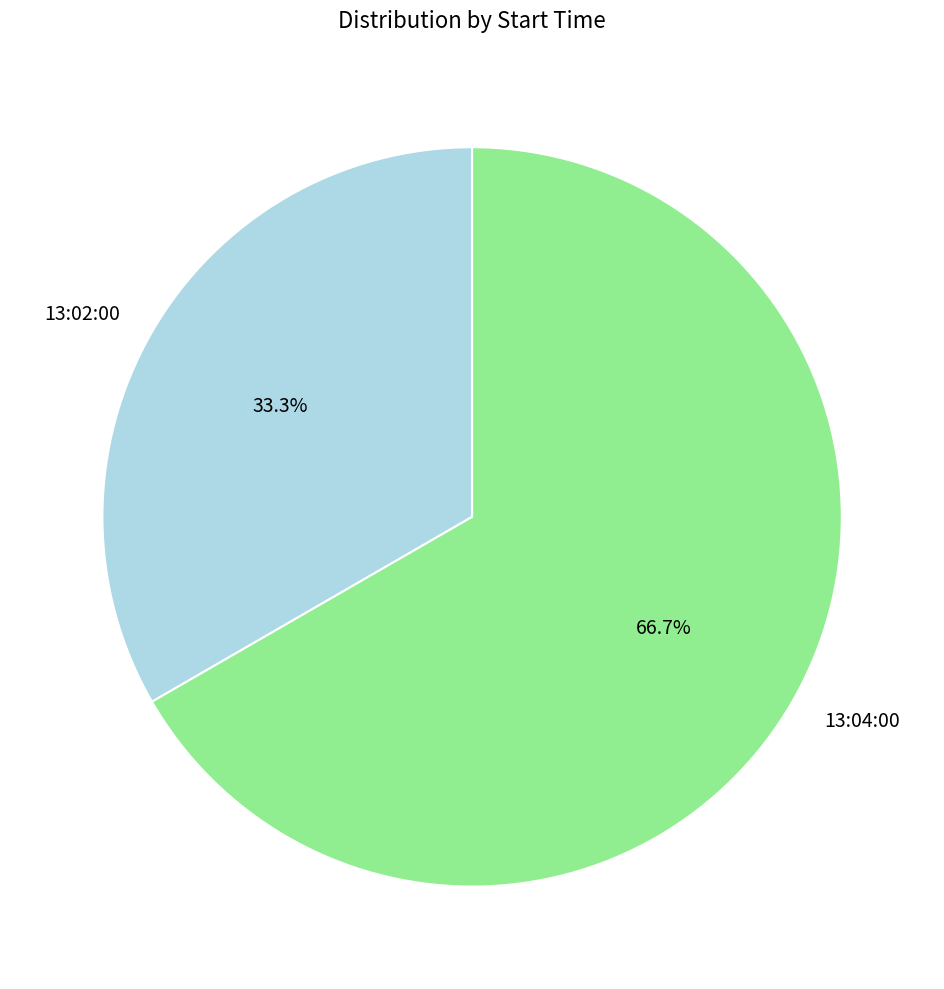

What is the smallest slice in the pie chart?

13:02:00